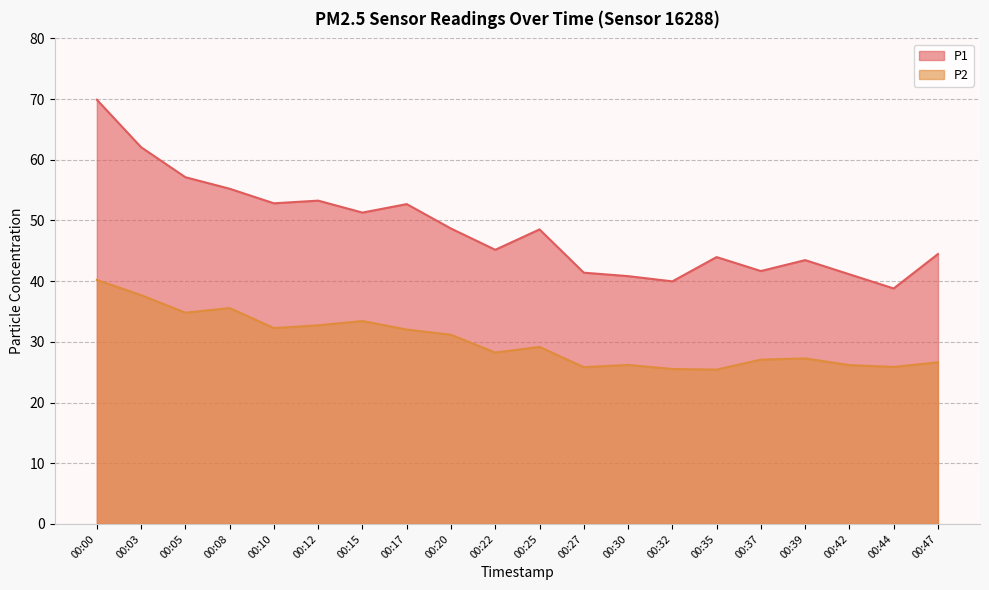

What is the difference between the P2 values at 00:08 and 00:05?

0.8